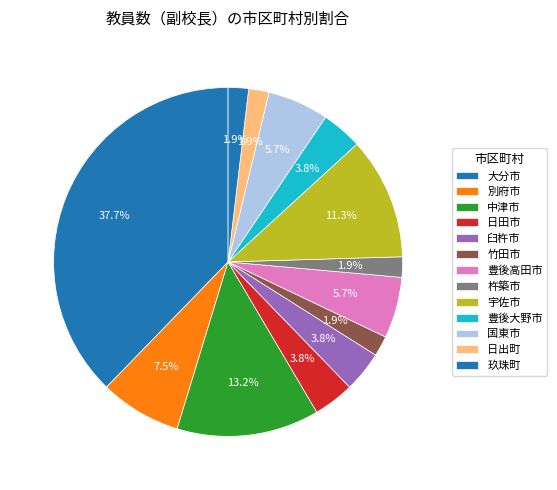

How many segments does this pie chart have?

13